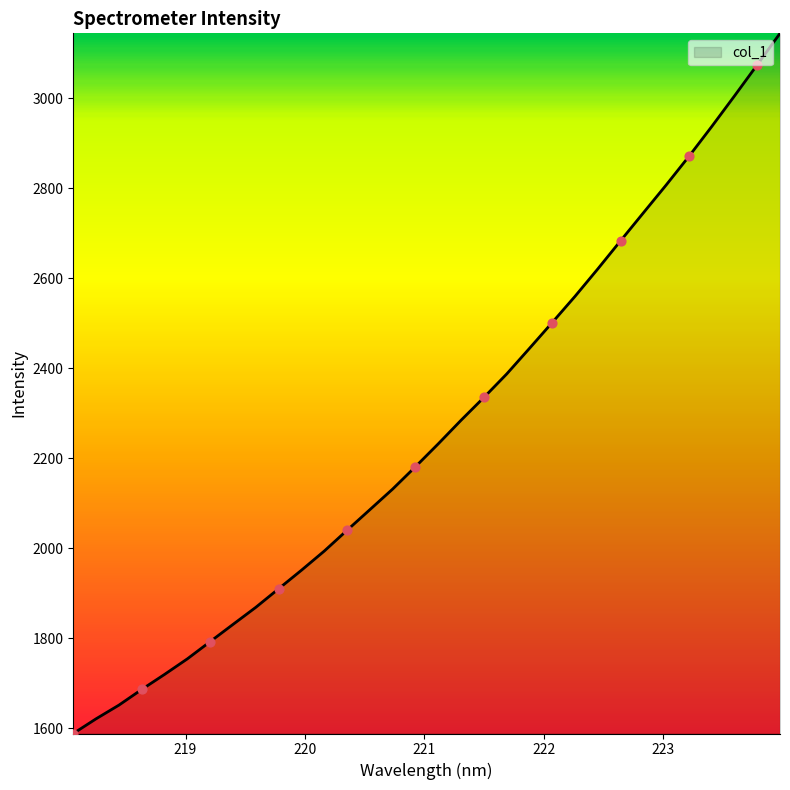

What is the difference between the maximum and minimum values?

1555.5